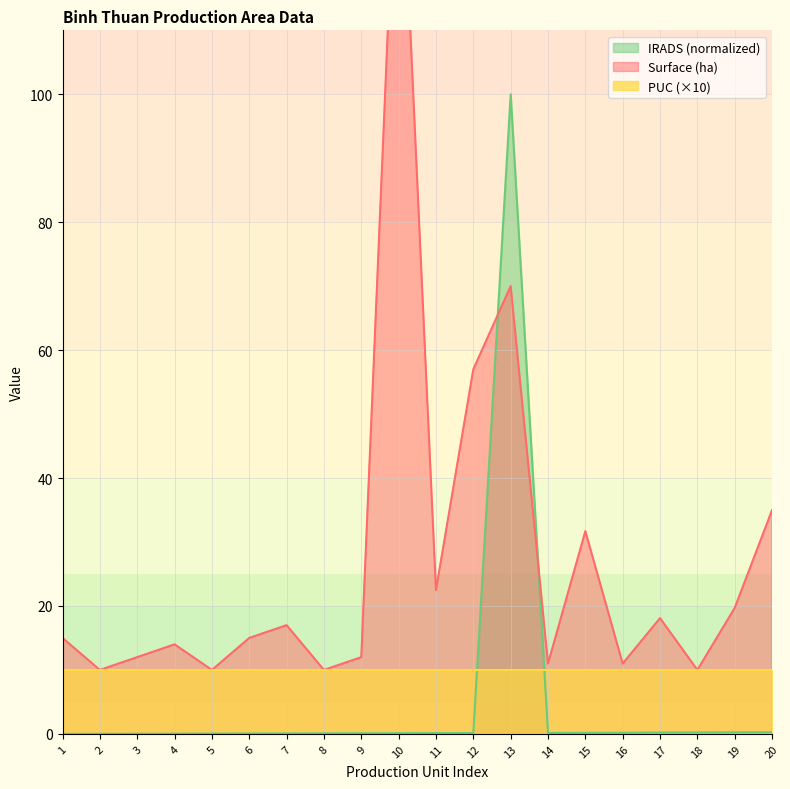

At which label does IRADS (normalized) reach its peak?

13